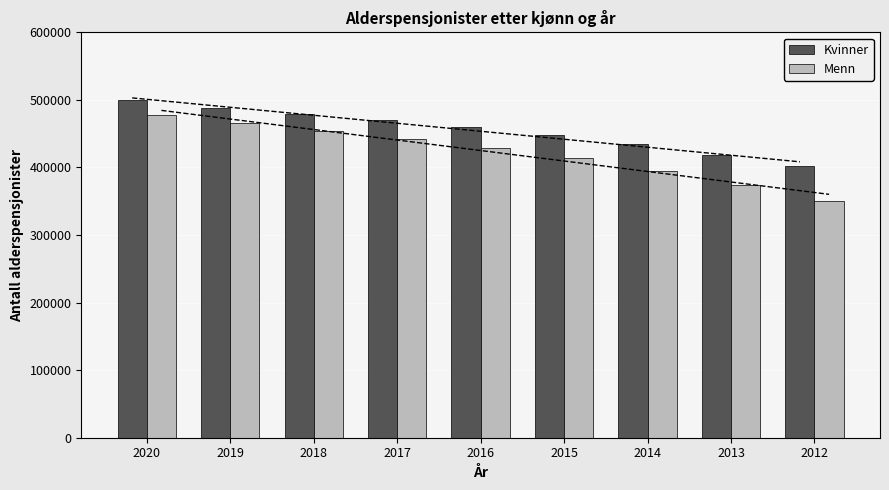

What is the average value of the Menn series?

422359